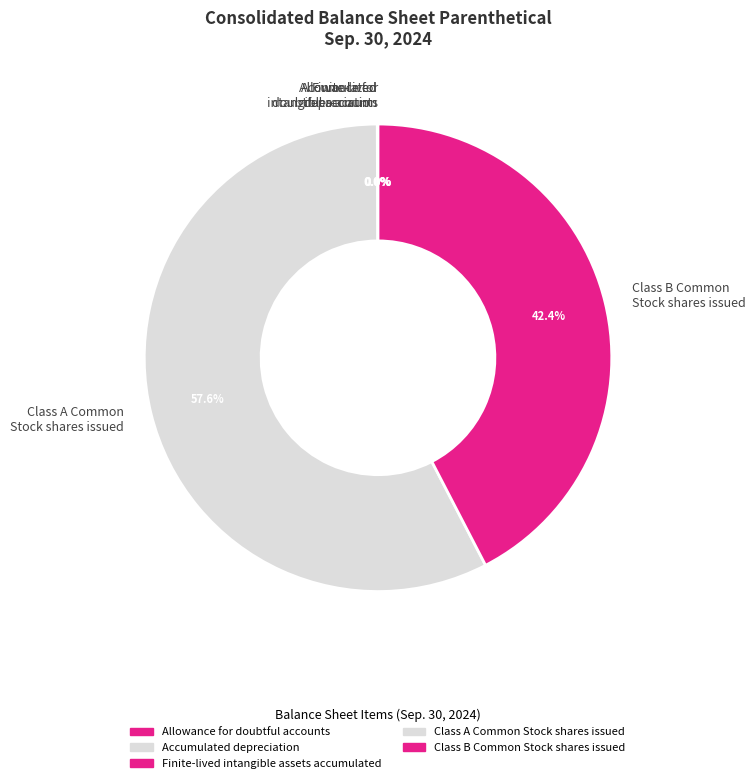

What is the majority slice?

Class A Common Stock shares issued